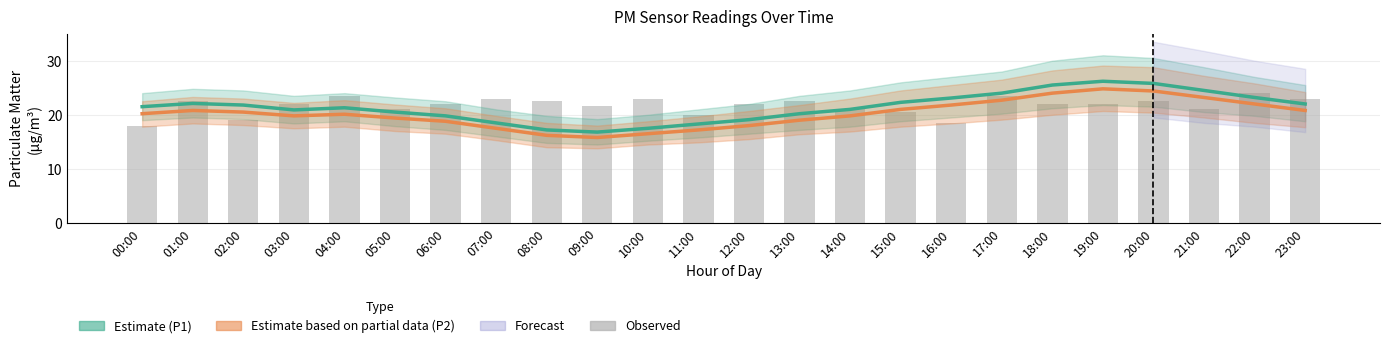

What is the minimum value for Observed?

18.0